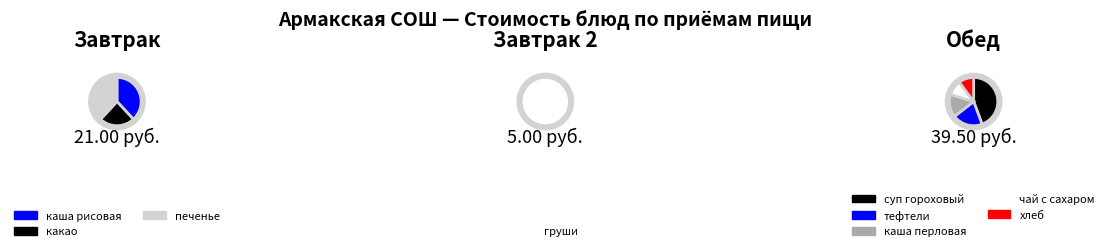

Approximately how many times larger is the value at тефтели compared to хлеб?

2.0